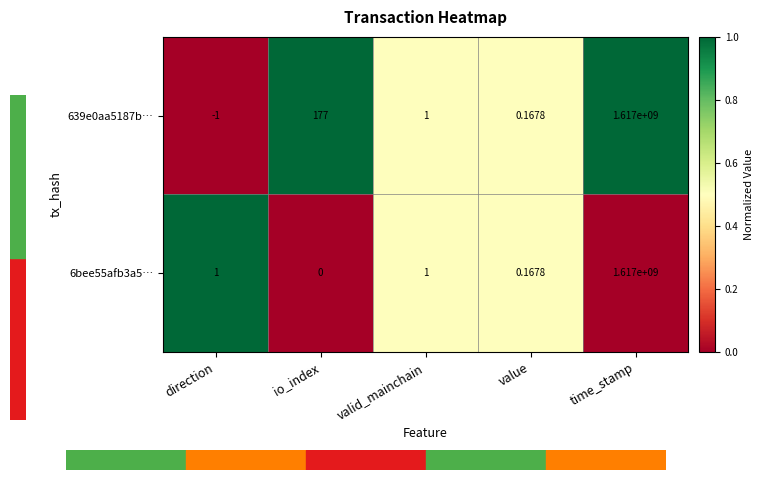

List the labels in order of 639e0aa5187b… value, largest first.

time_stamp, io_index, valid_mainchain, value, direction